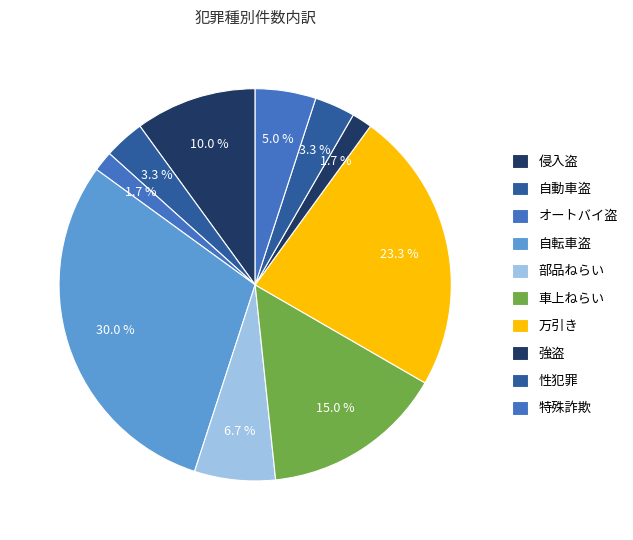

How many slices are in this pie chart?

10